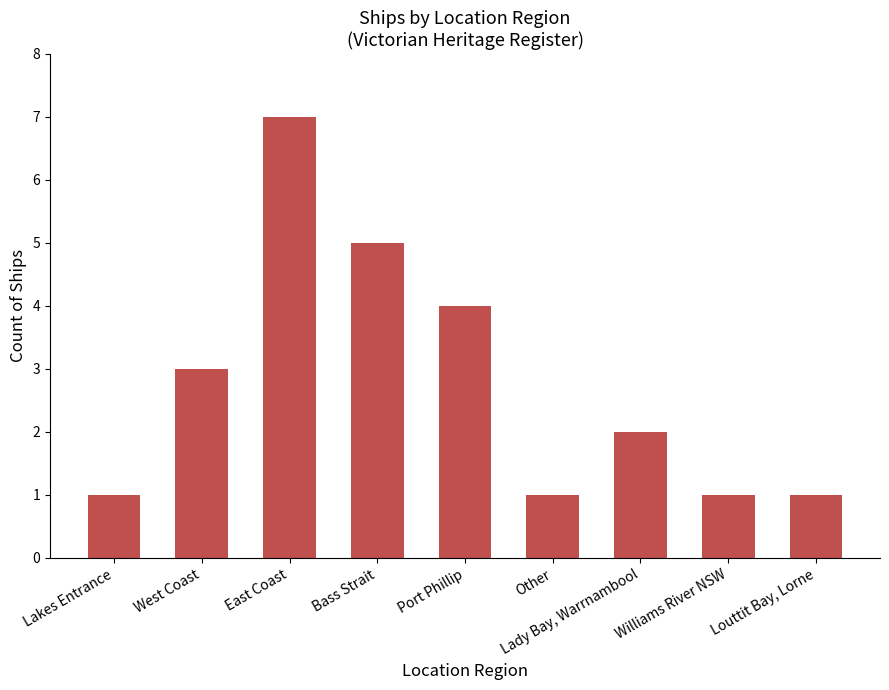

What is the difference between the maximum and minimum values?

6